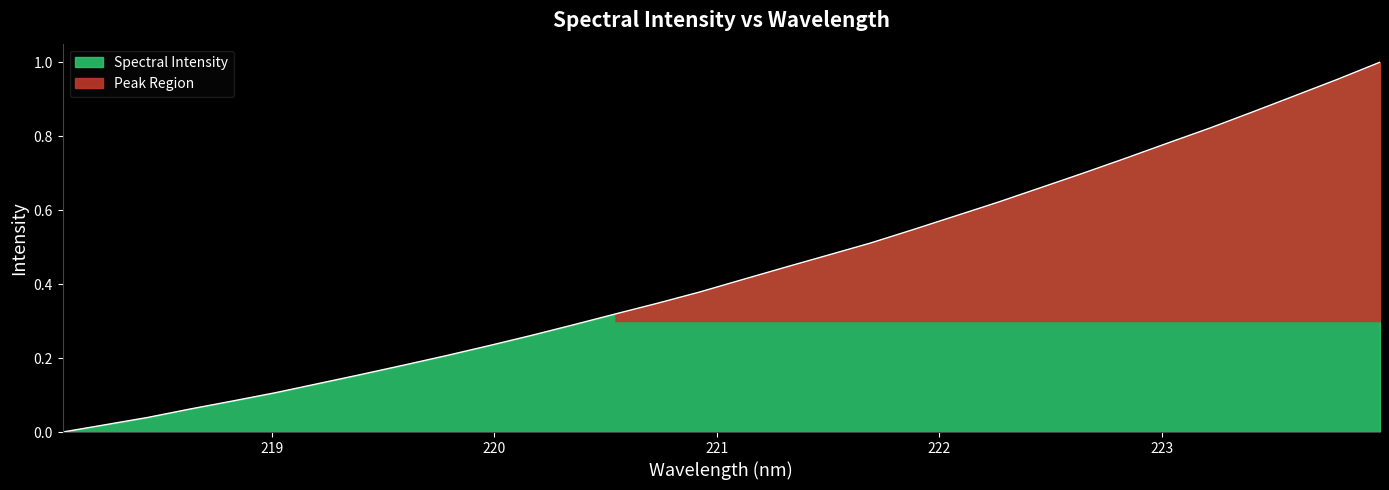

What is the approximate value at 221.3083?

0.4